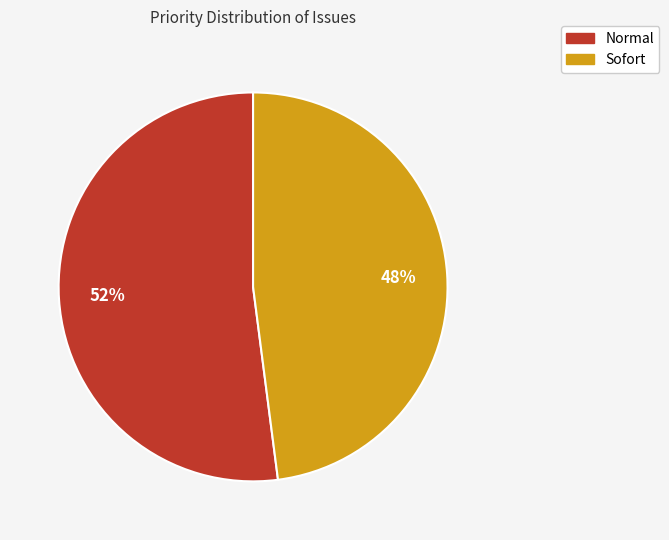

True or false: Normal accounts for 52% of the total.

True